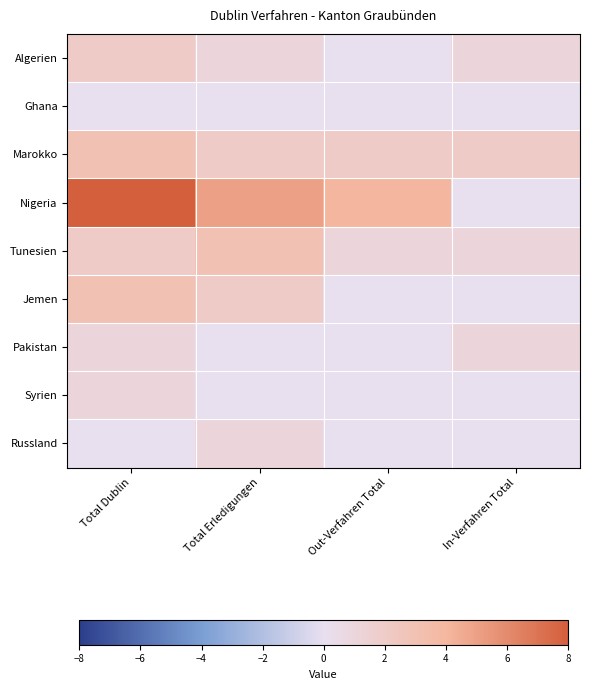

Reading left to right, transcribe all the data shown in this chart.

Algerien: Total Dublin=2	Total Erledigungen=1	Out-Verfahren Total=0	In-Verfahren Total=1
Ghana: Total Dublin=0	Total Erledigungen=0	Out-Verfahren Total=0	In-Verfahren Total=0
Marokko: Total Dublin=3	Total Erledigungen=2	Out-Verfahren Total=2	In-Verfahren Total=2
Nigeria: Total Dublin=8	Total Erledigungen=5	Out-Verfahren Total=4	In-Verfahren Total=0
Tunesien: Total Dublin=2	Total Erledigungen=3	Out-Verfahren Total=1	In-Verfahren Total=1
Jemen: Total Dublin=3	Total Erledigungen=2	Out-Verfahren Total=0	In-Verfahren Total=0
Pakistan: Total Dublin=1	Total Erledigungen=0	Out-Verfahren Total=0	In-Verfahren Total=1
Syrien: Total Dublin=1	Total Erledigungen=0	Out-Verfahren Total=0	In-Verfahren Total=0
Russland: Total Dublin=0	Total Erledigungen=1	Out-Verfahren Total=0	In-Verfahren Total=0